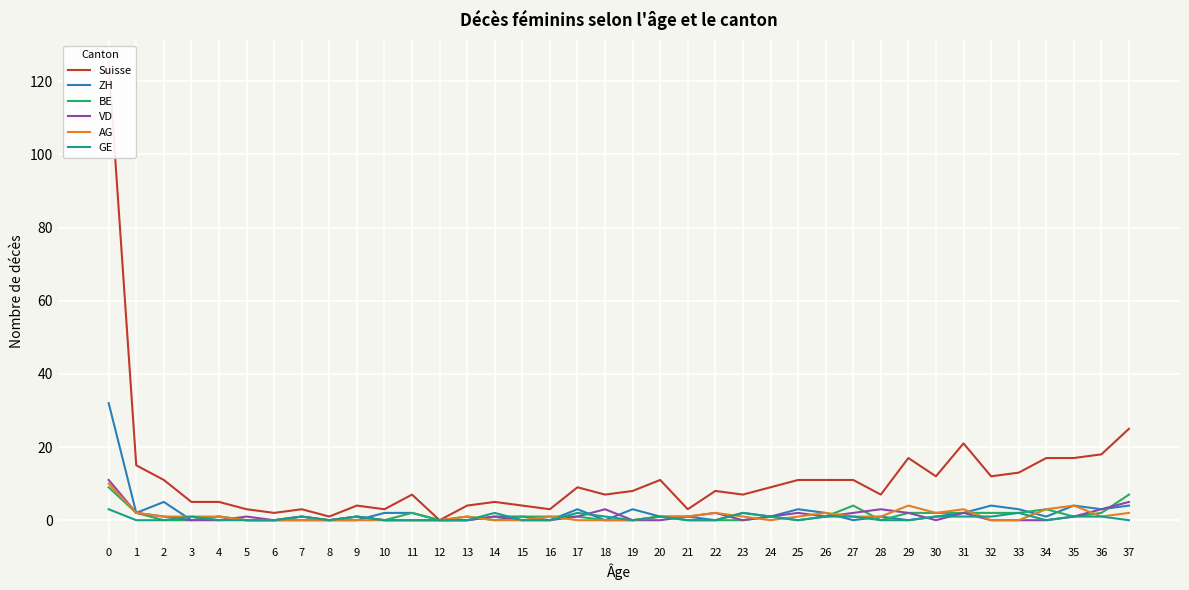

What are all the series names shown in the legend?

Suisse, ZH, BE, VD, AG, GE